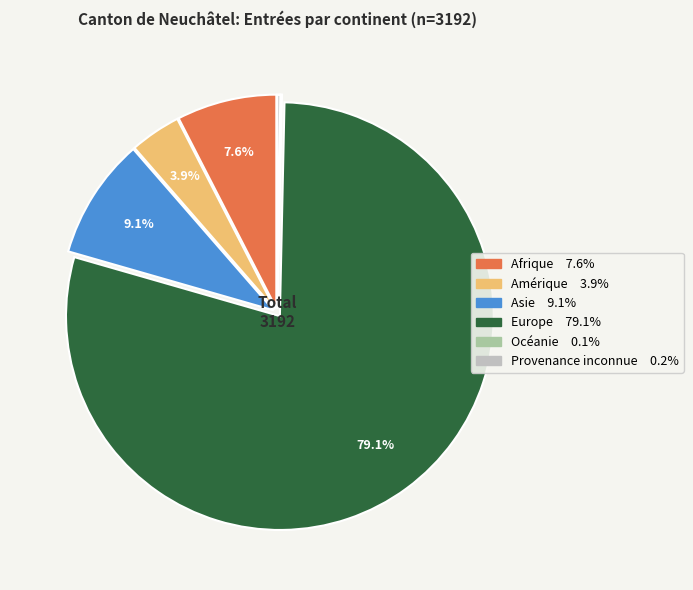

To the nearest percent, what is the difference between the largest and smallest slice percentages?

79%